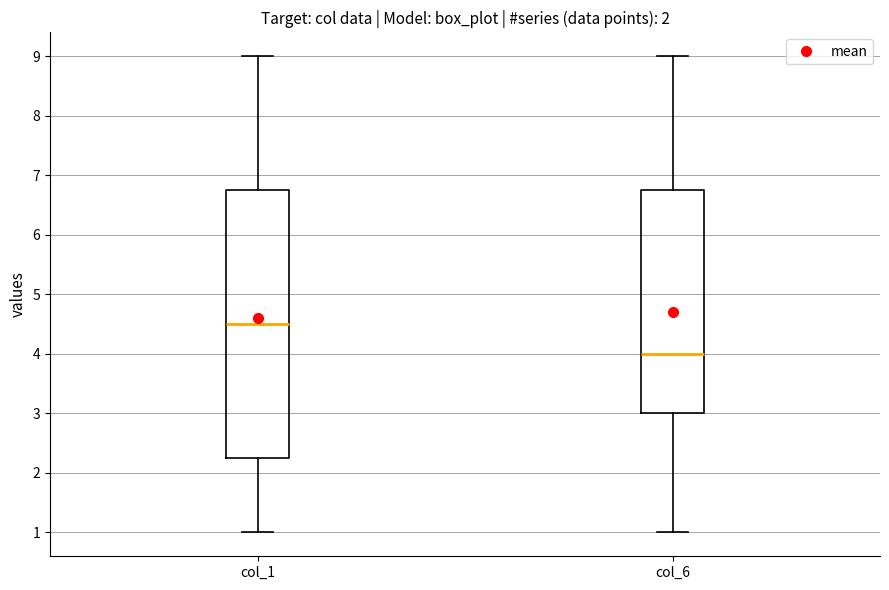

Comparing the boxes themselves (not the whiskers), which one is the tallest?

col_1